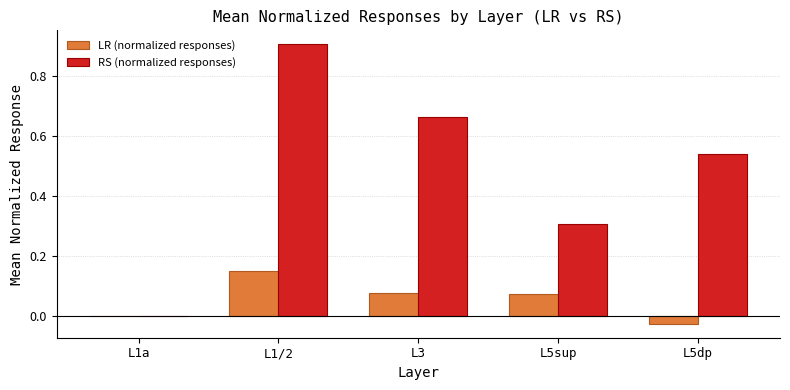

What is the total value across all series at L1/2?

1.1